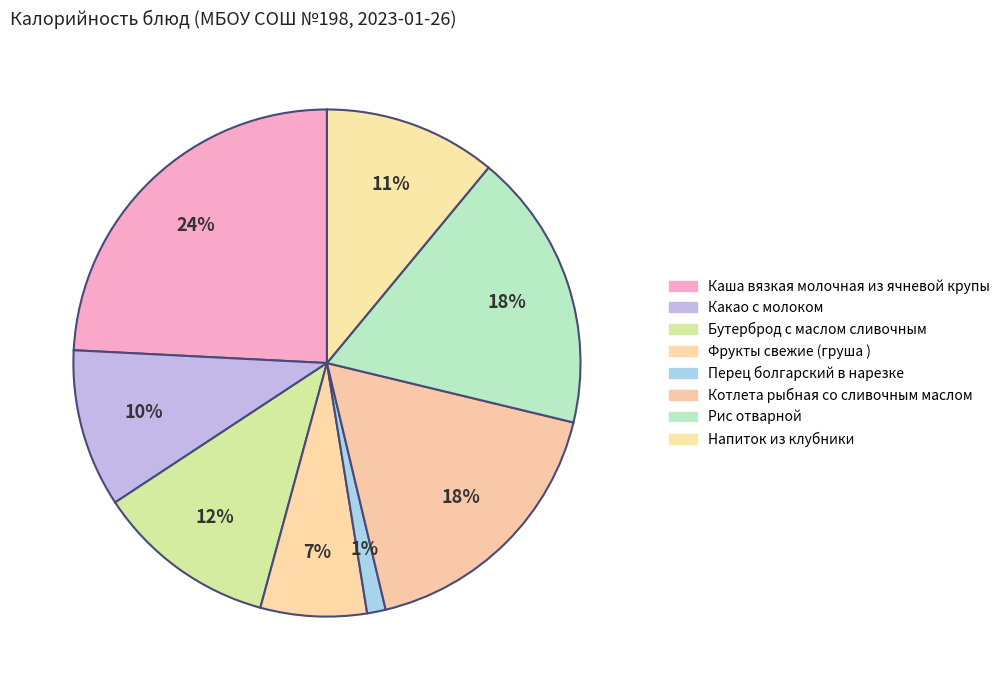

To the nearest percent, what percentage of the pie is Бутерброд с маслом сливочным?

12%